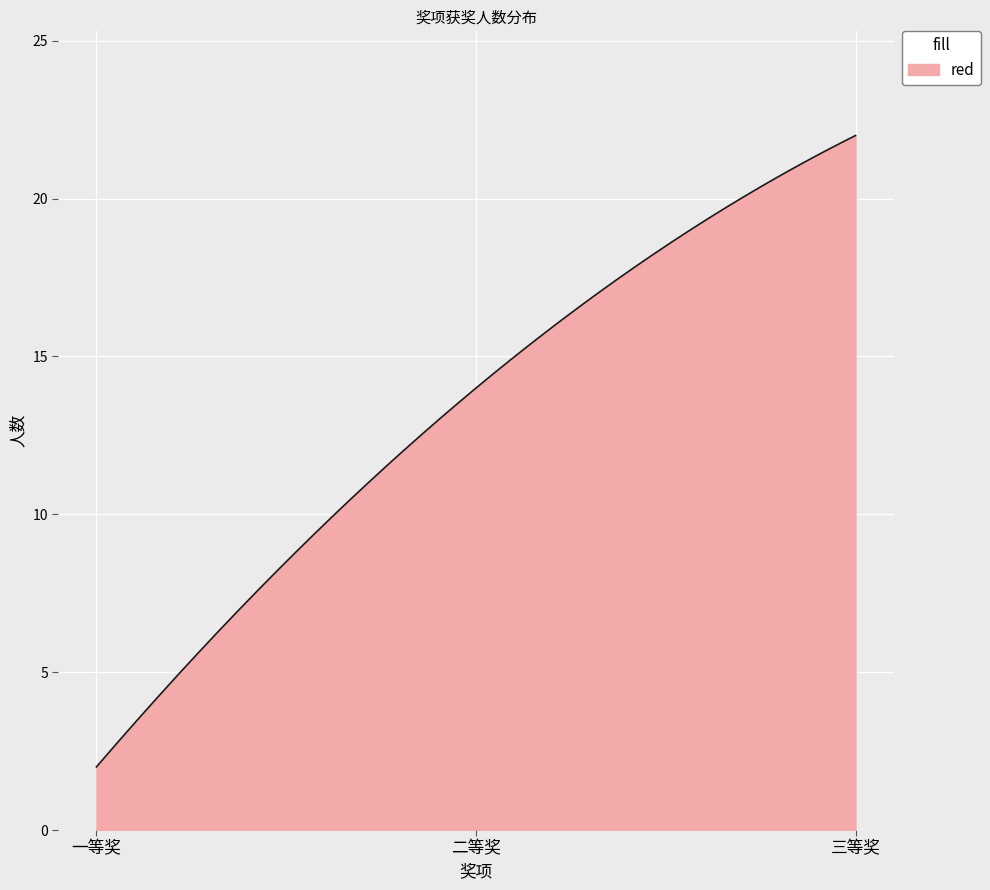

What is the maximum value shown in the chart?

22.0